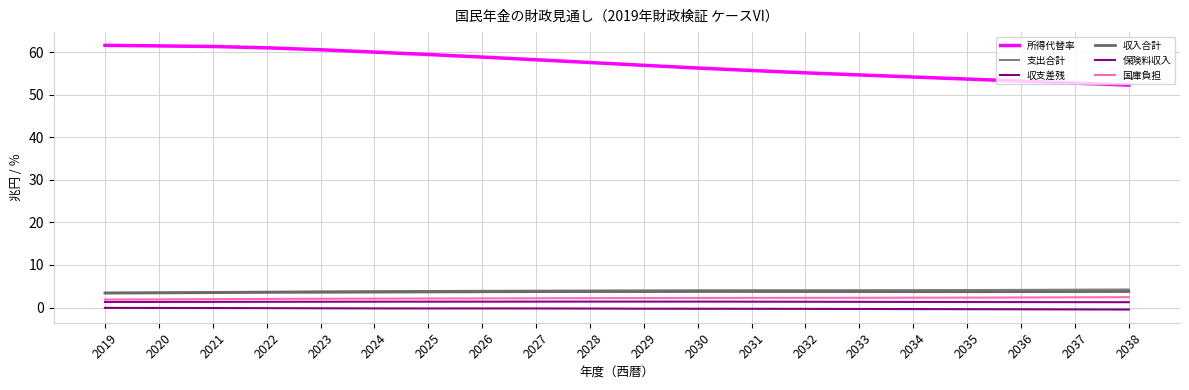

What is the difference between the 所得代替率 values at 2026 and 2033?

4.2